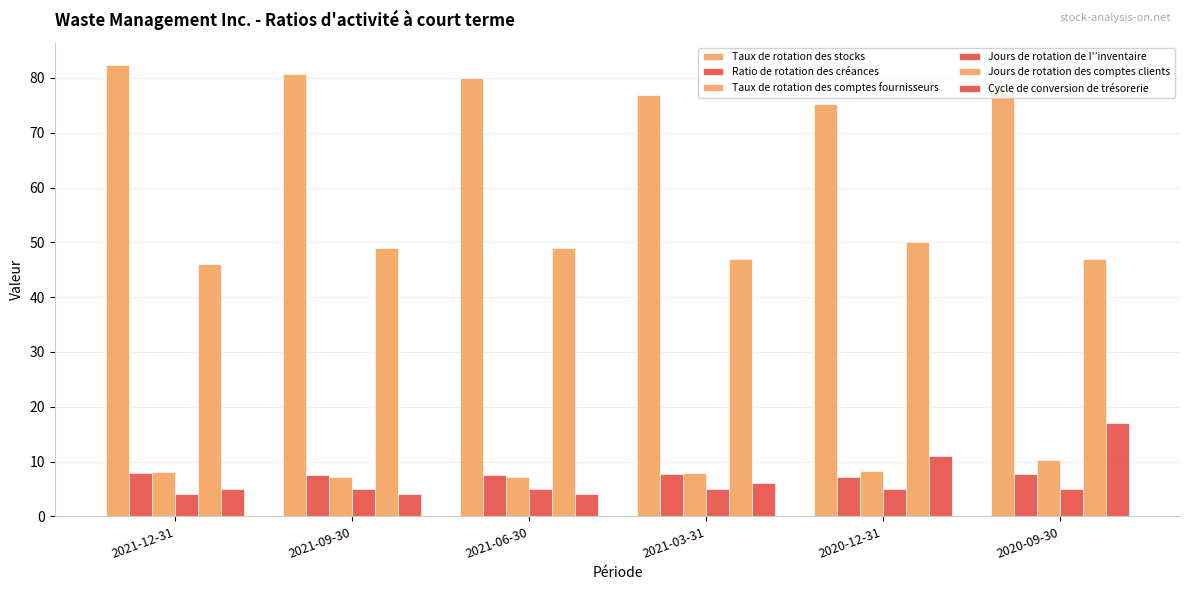

Which series changed the most between 2021-03-31 and 2020-09-30?

Cycle de conversion de trésorerie